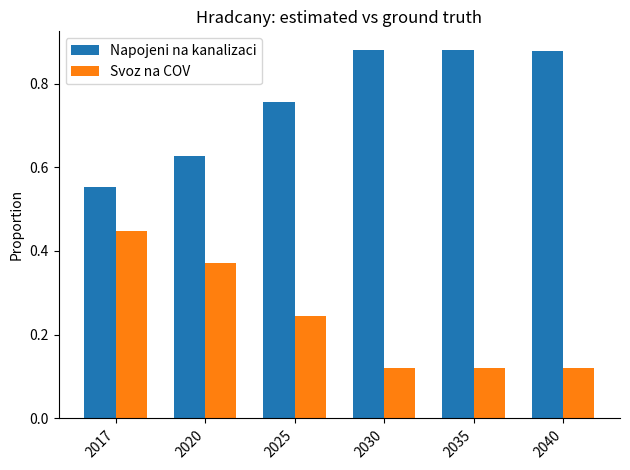

How many Svoz na COV values are between 0 and 1?

6